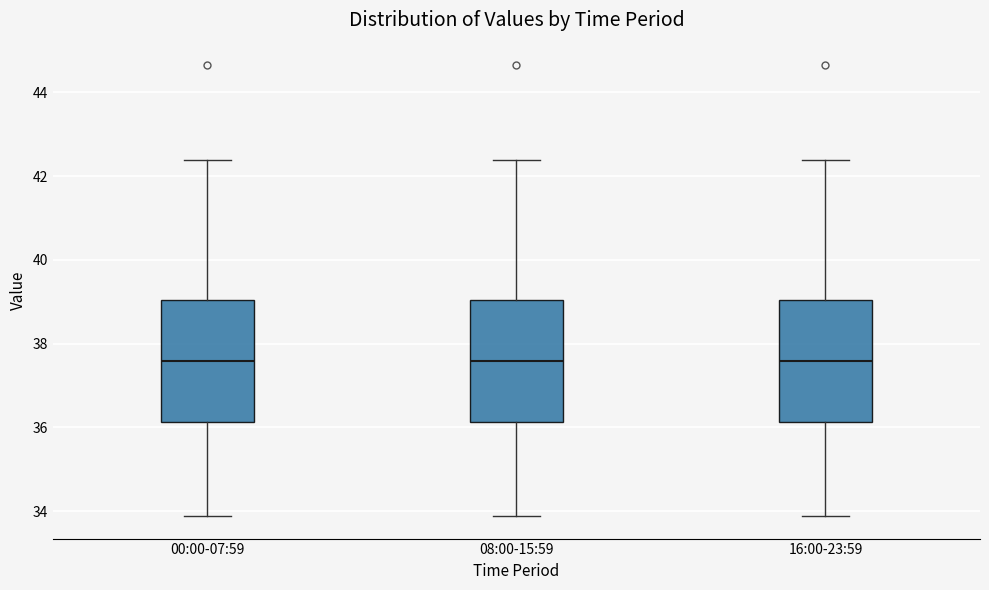

Reading left to right, read every box against the y-axis: the position of its median line, the range the box covers, and the ends of its whiskers. The values are not printed on the chart, so give them approximately, as read against the axis.

00:00-07:59: median 37.6, box 36.2 to 39.0, whiskers 33.8 to 42.4
08:00-15:59: median 37.6, box 36.2 to 39.0, whiskers 33.8 to 42.4
16:00-23:59: median 37.6, box 36.2 to 39.0, whiskers 33.8 to 42.4